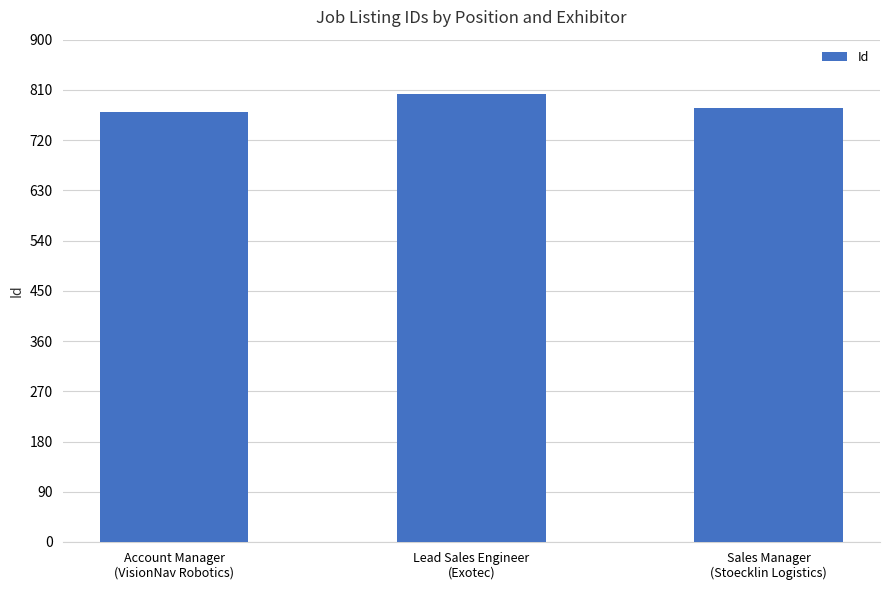

How many series are shown in this chart?

1